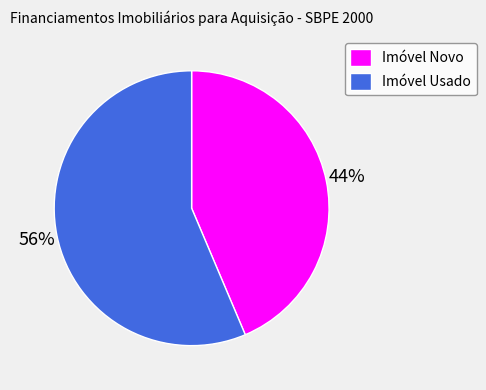

To the nearest percent, what is the combined percentage of Imóvel Usado and Imóvel Novo?

100%